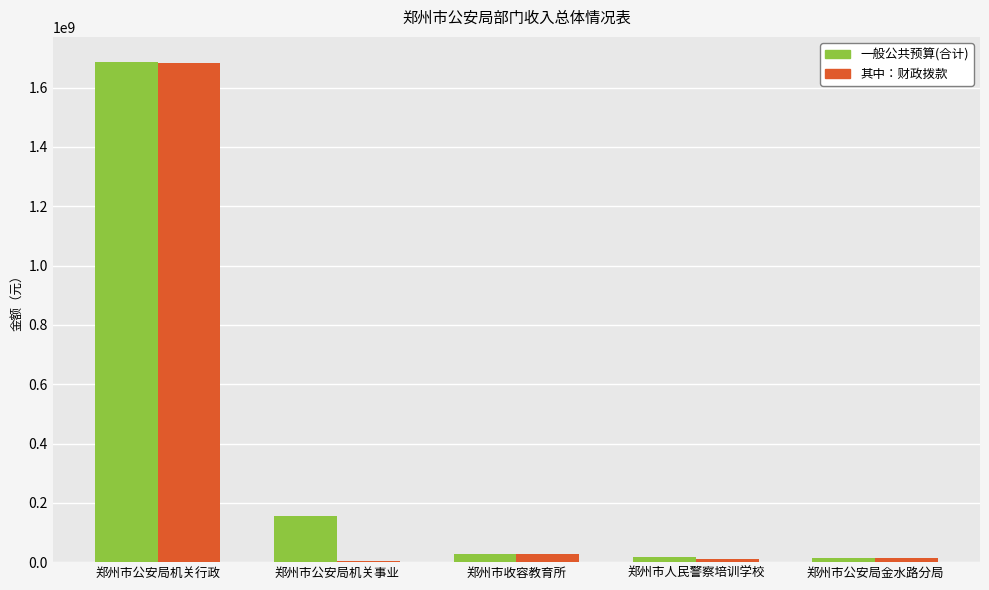

How many series are shown in this chart?

2